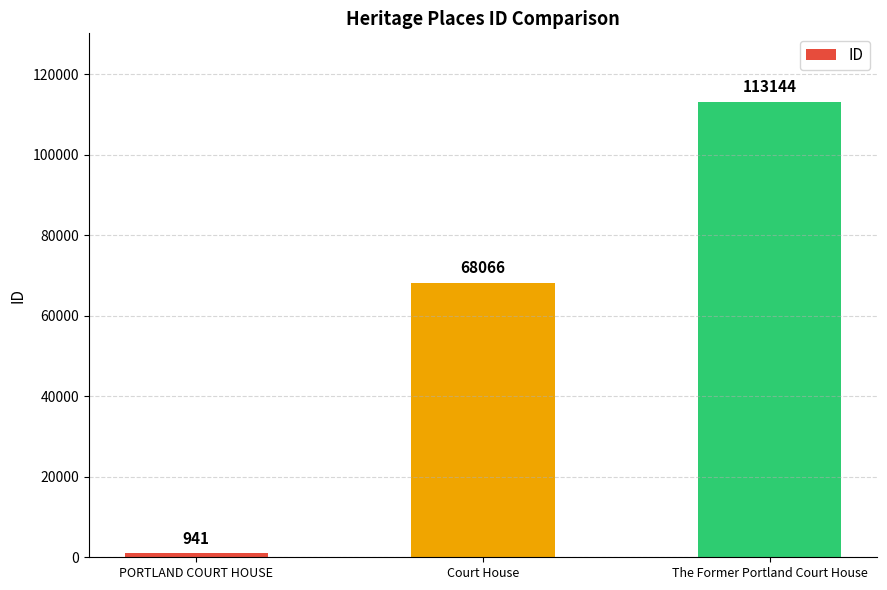

Reading left to right, transcribe all the data shown in this chart.

PORTLAND COURT HOUSE=941	Court House=68066	The Former Portland Court House=113144